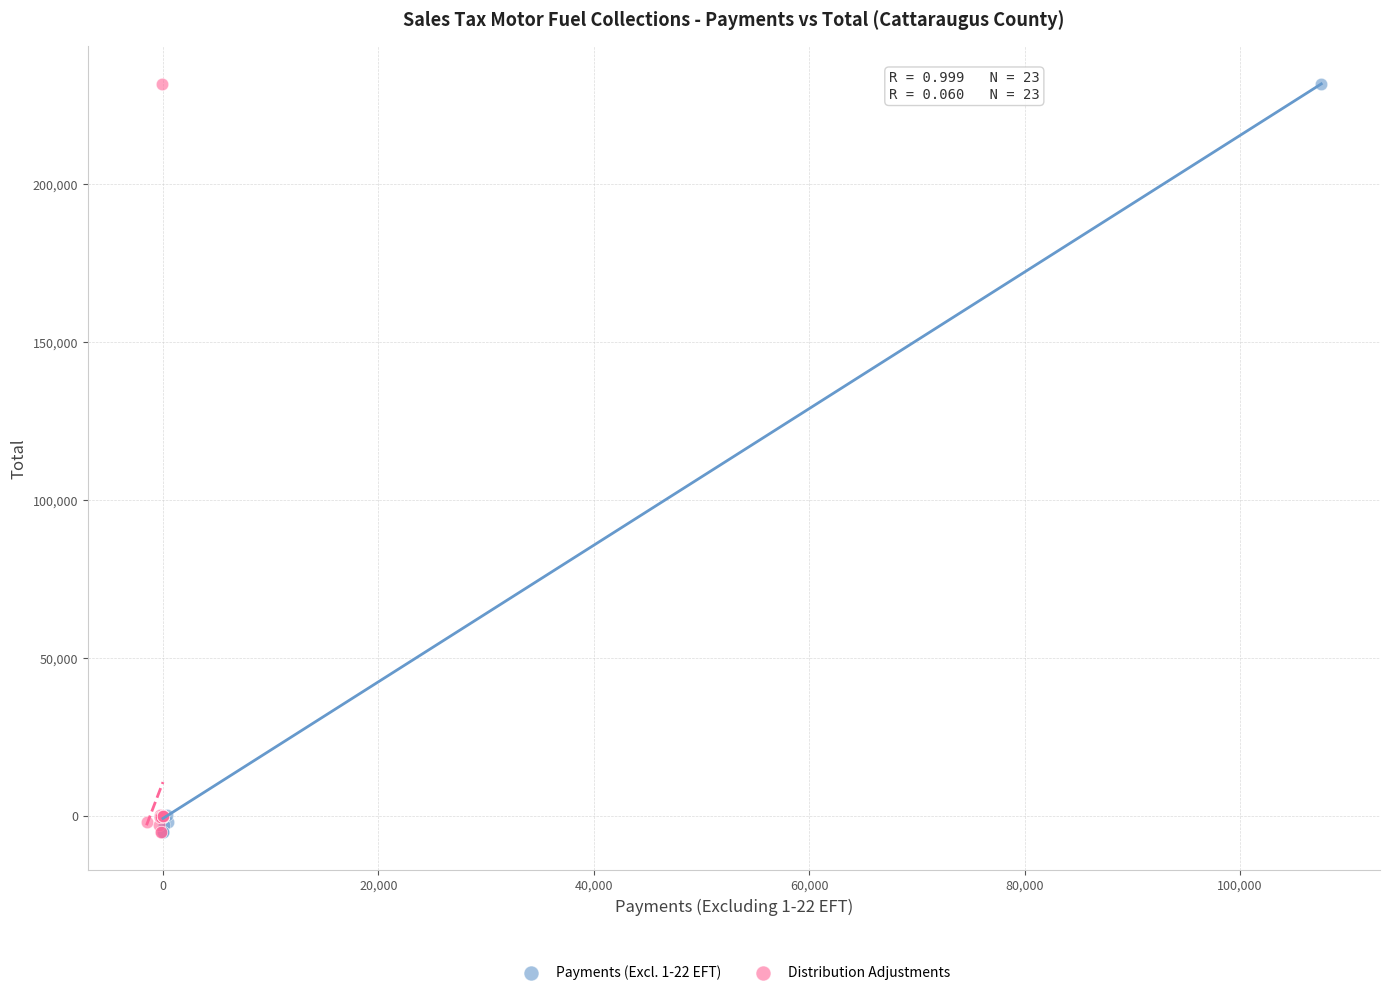

What are all the series names shown in the legend?

Payments (Excl. 1-22 EFT), Distribution Adjustments